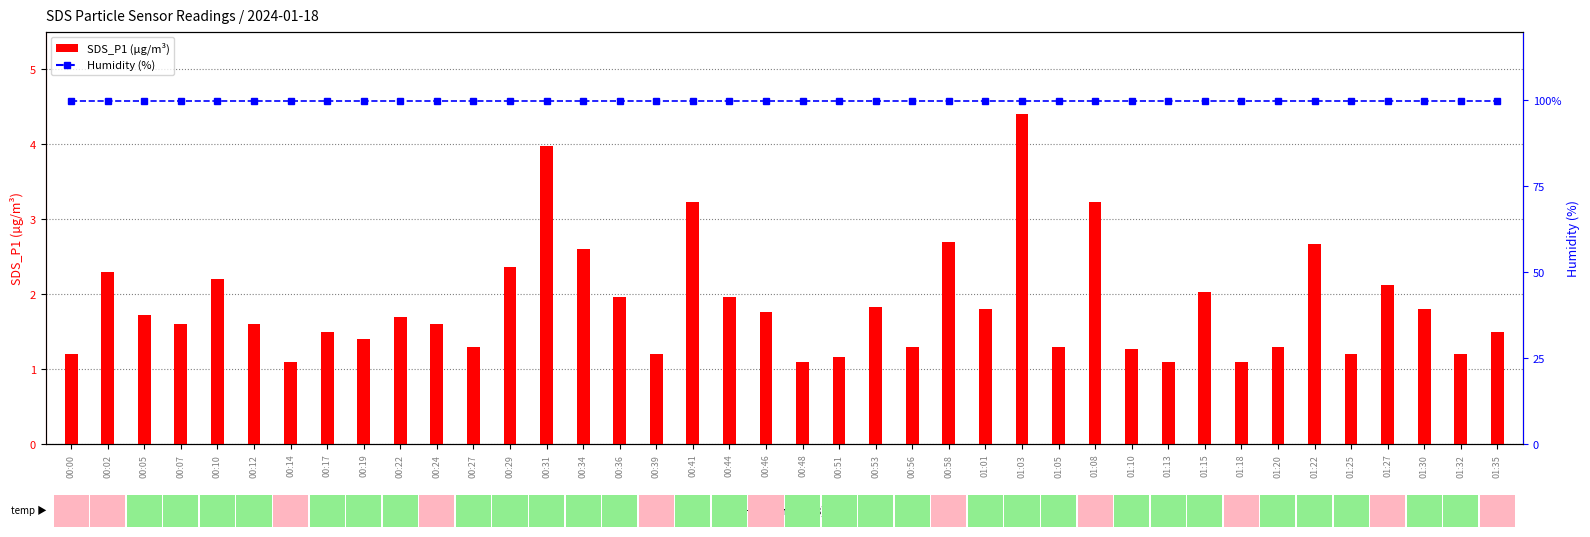

How many data points does each series have?

40